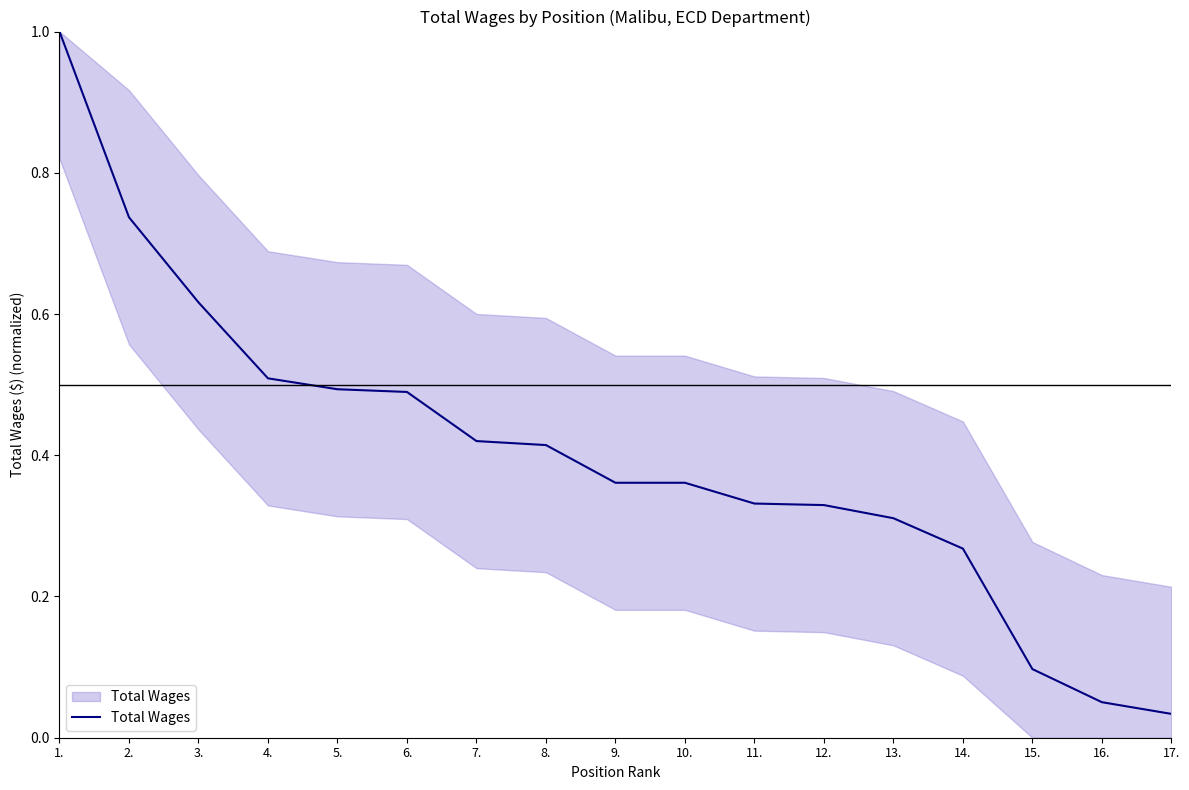

True or false: the data shows 0.5 at 4..

True